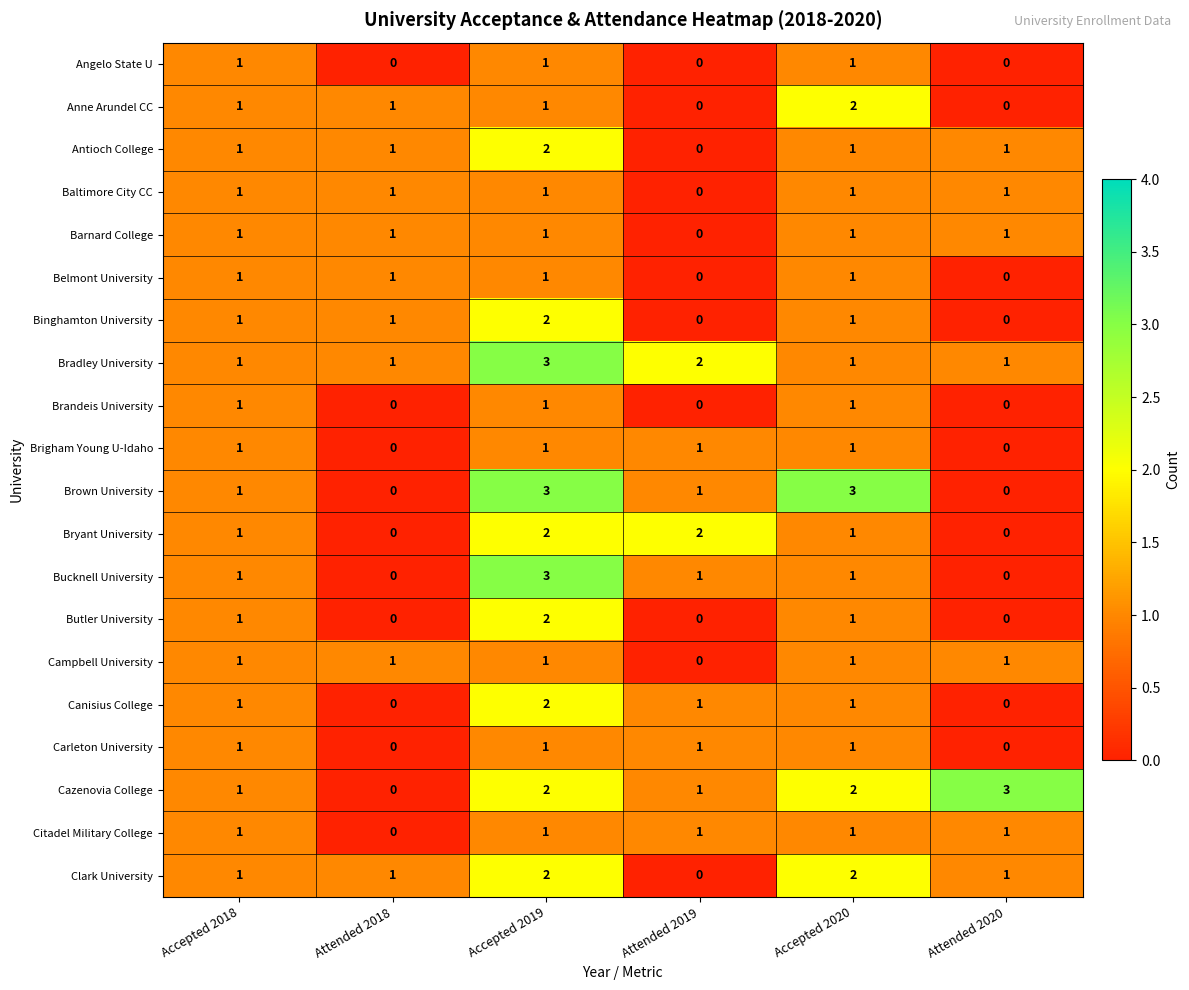

What is the difference between the highest and lowest values at Accepted 2019?

2